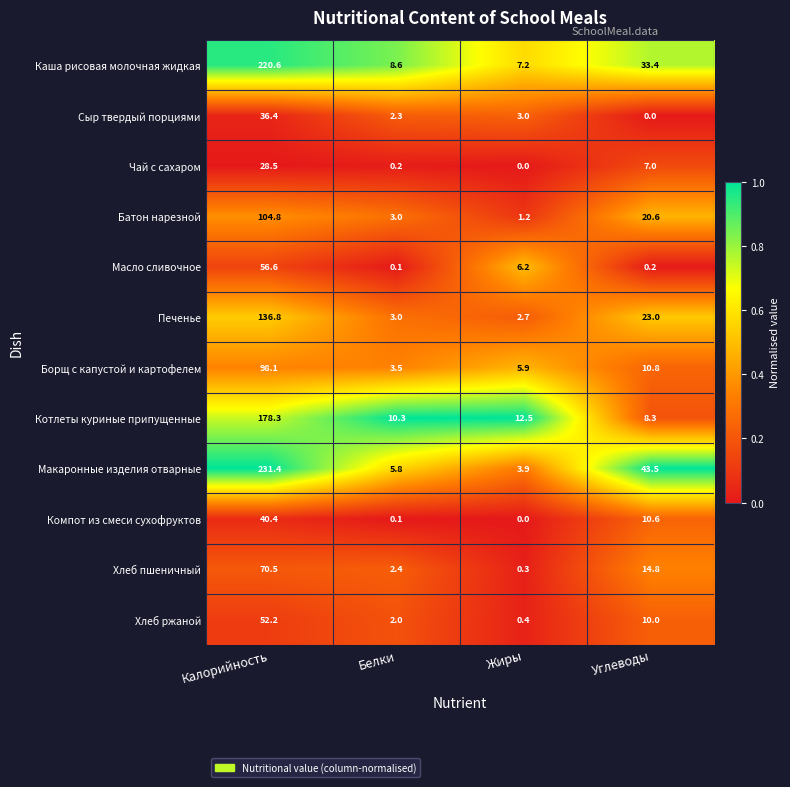

At how many categories does at least one series exceed 0?

4